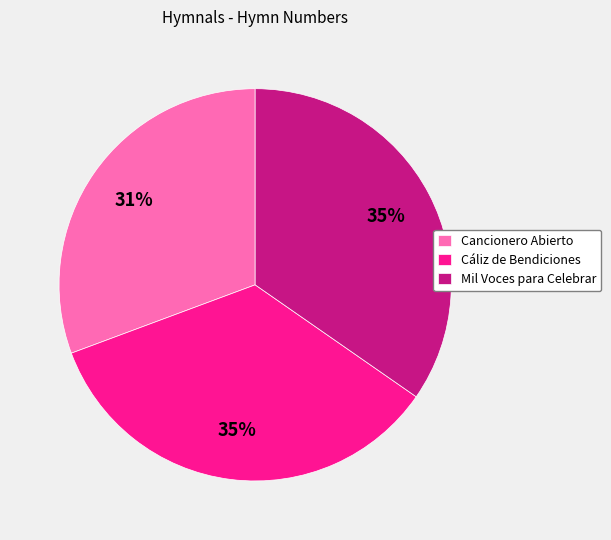

To the nearest percent, what is the difference between the Mil Voces para Celebrar and Cancionero Abierto slice percentages?

4%